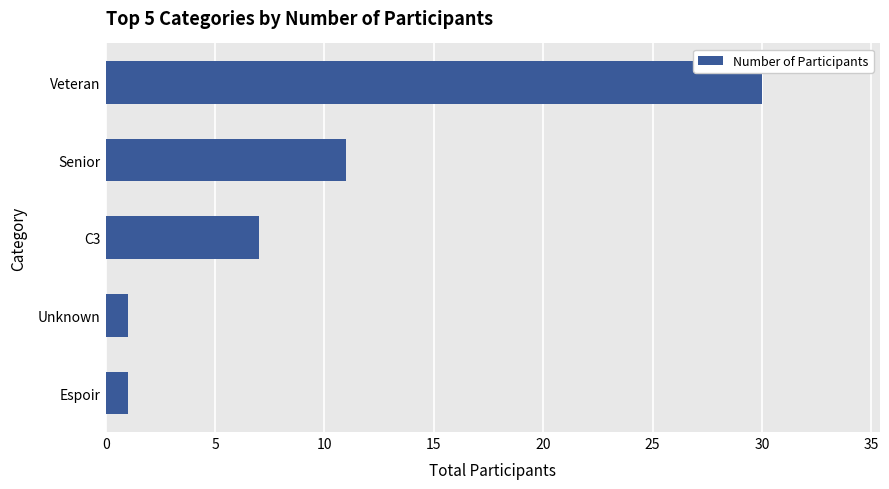

The chart shows a value of 53 at Veteran. True or false?

False